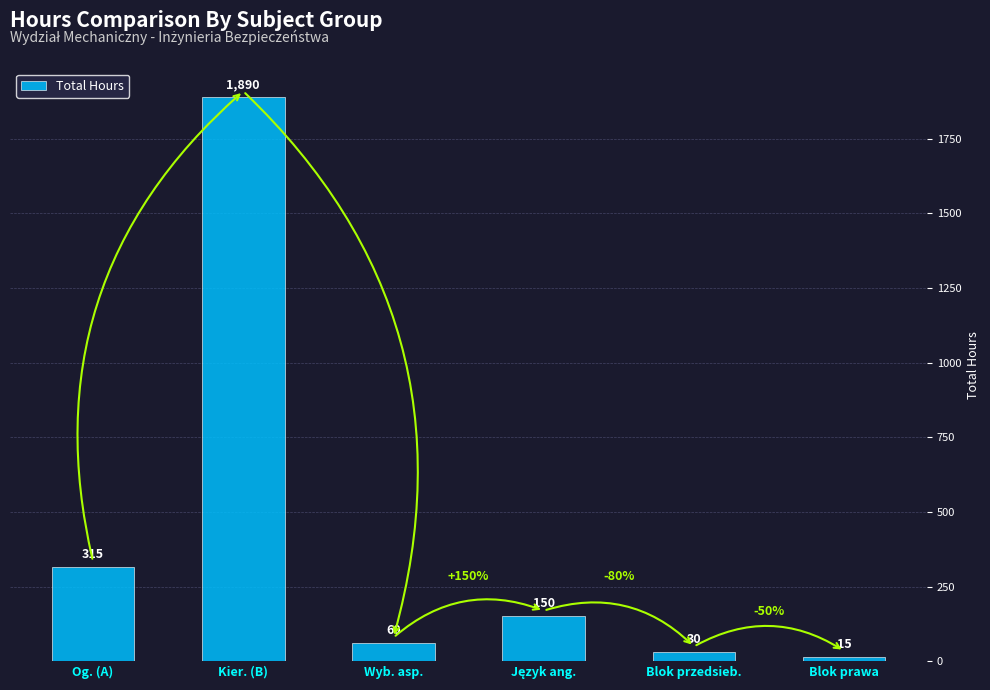

True or false: the data shows 504 at Og. (A).

False